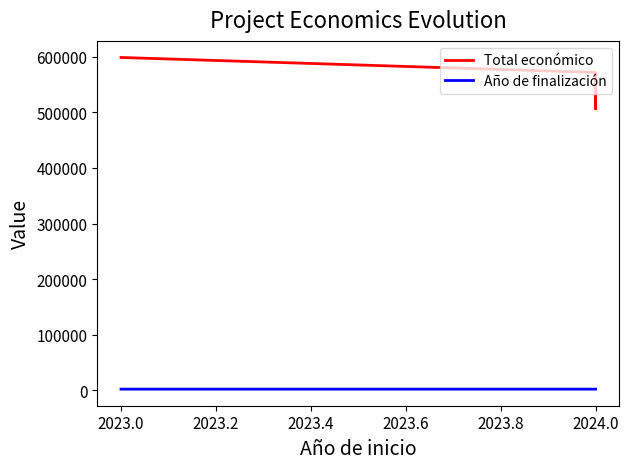

Reading left to right, what are all the values shown in this chart?

Total económico: 598909	571965	506703	553196
Año de finalización: 2026	2027	2027	2027